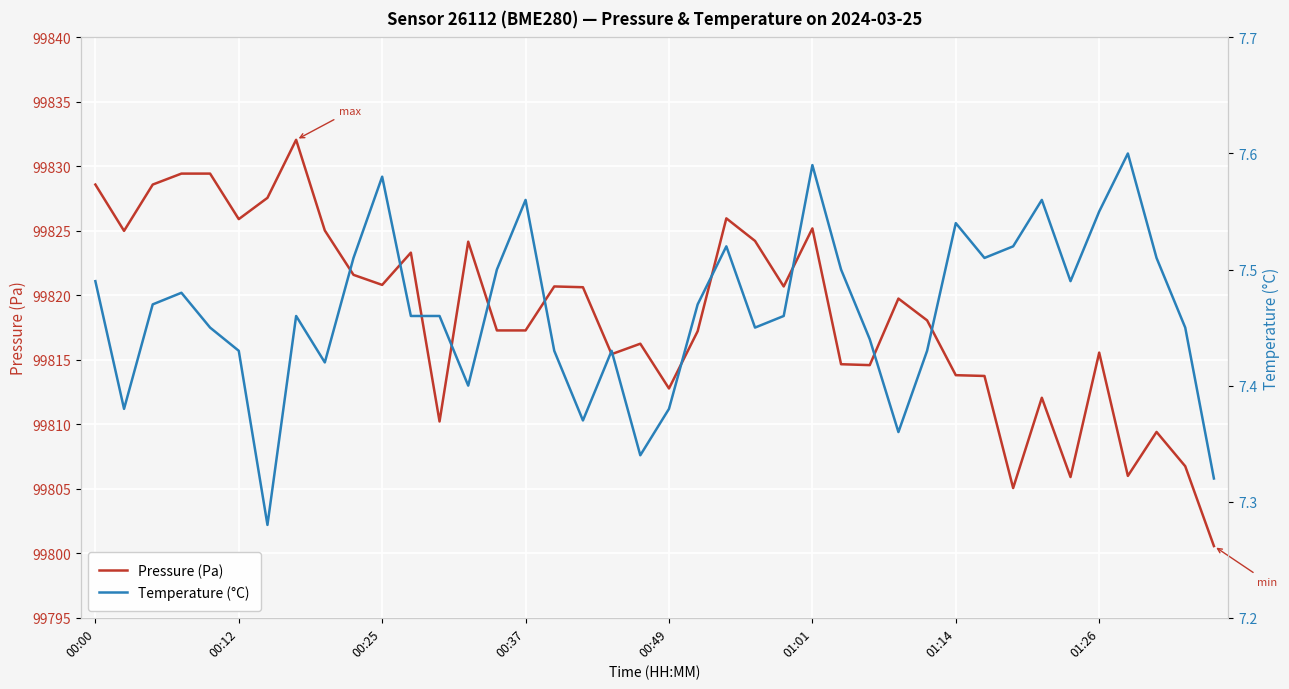

What is the sum of all Pressure (Pa) values?

3992741.3